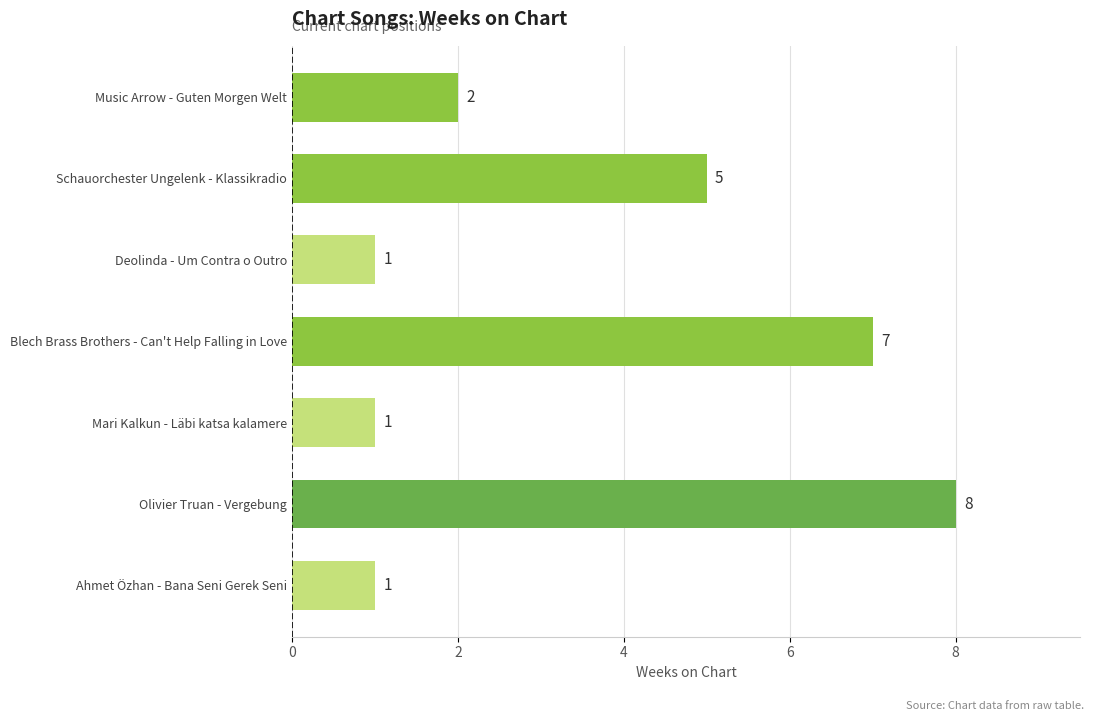

How many data points are less than 2?

3